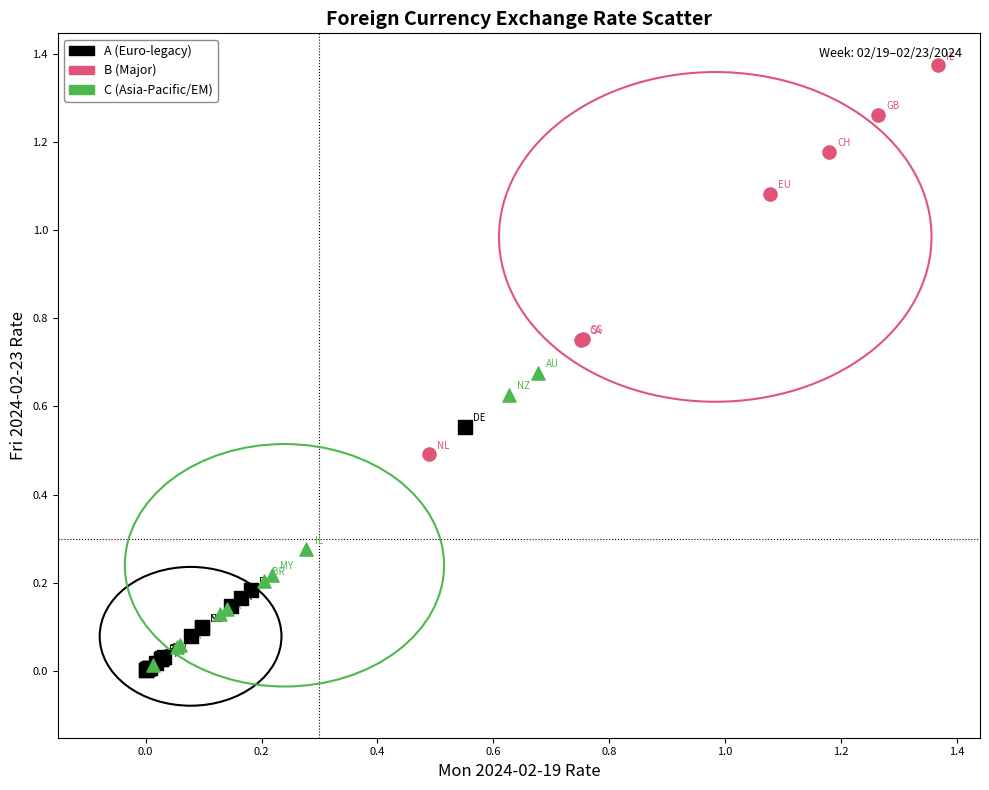

Which series has the widest spread of Y values?

B (Major)